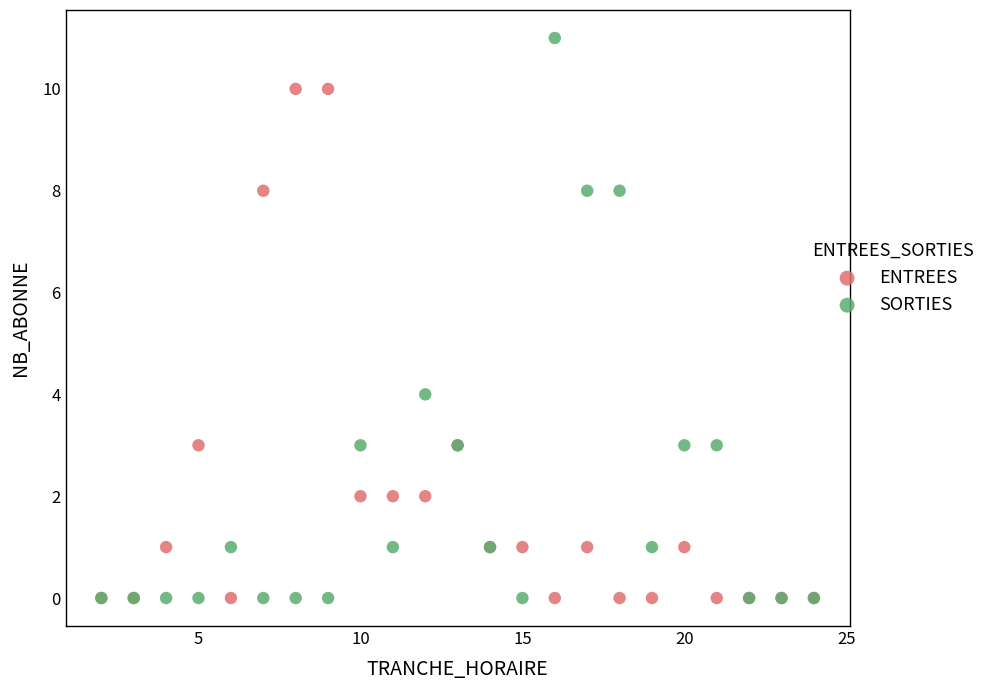

Across all series, what Y value is closest to 5?

4